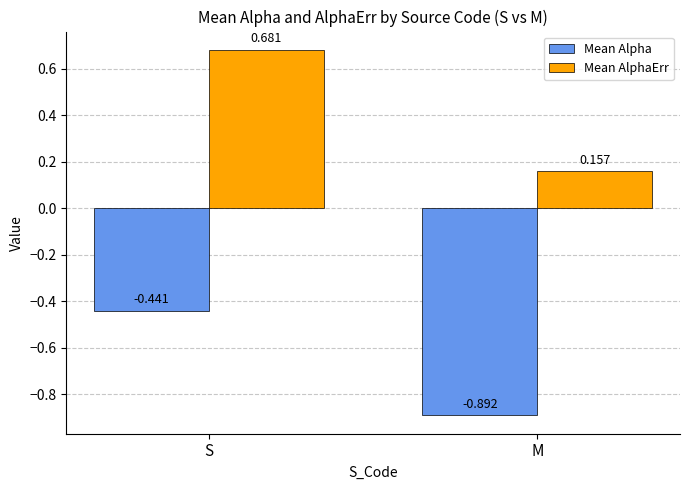

Where is Mean AlphaErr nearest to the value 0?

M